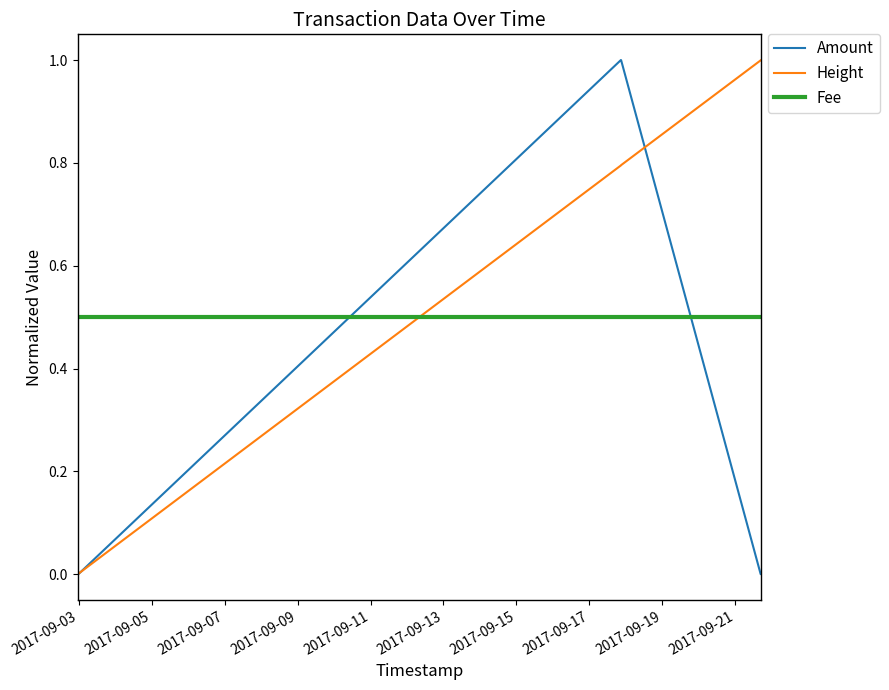

True or false: Height and Fee intersect in this chart.

True